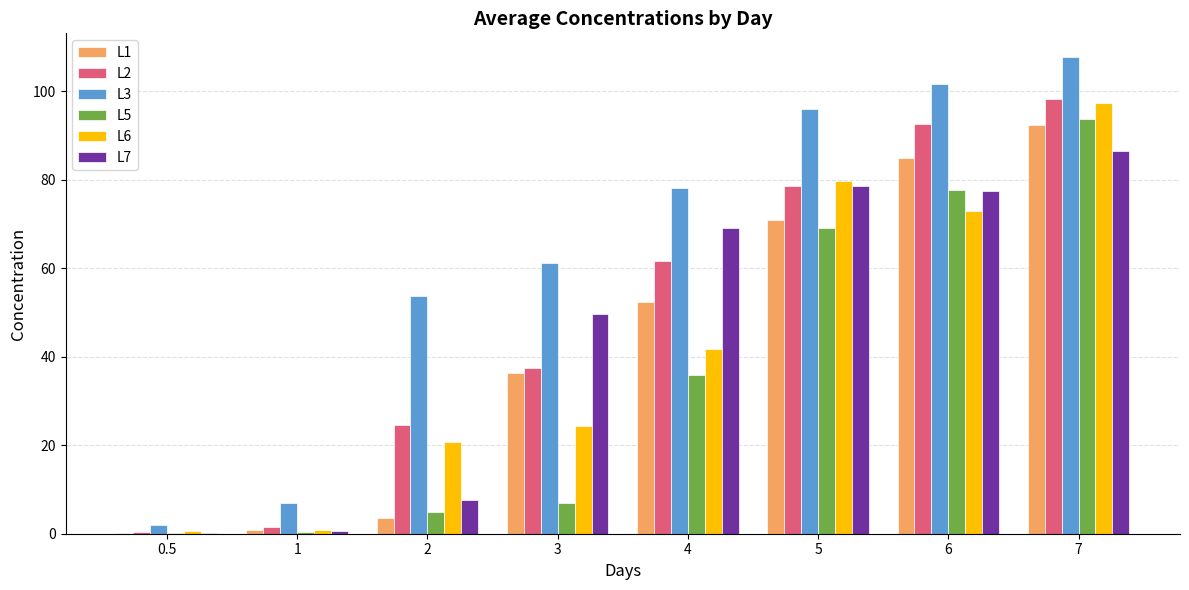

What is the average value of the L2 series?

49.4